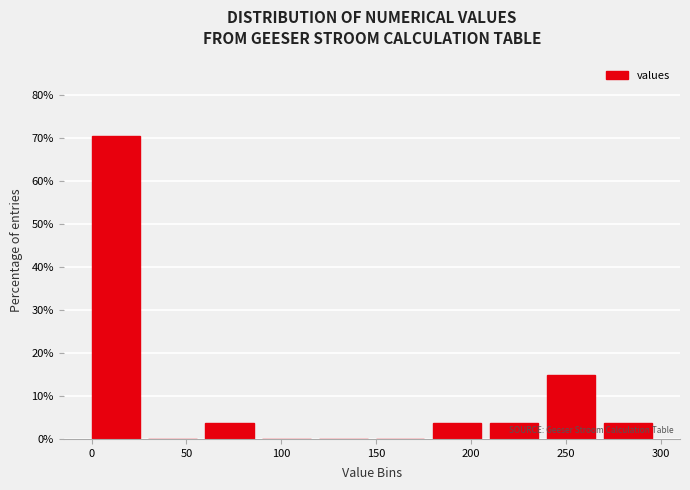

Which range on the x-axis has the tallest bar?

0 to 30